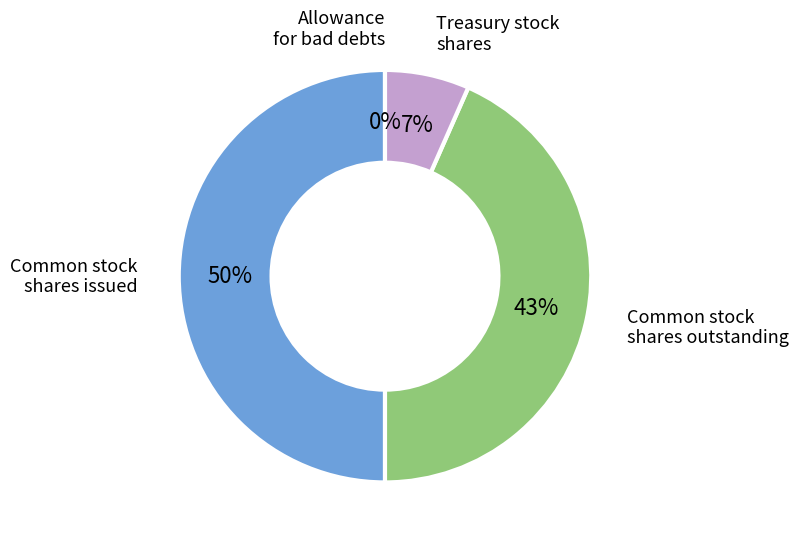

Does Treasury stock shares represent more than half of the total?

No